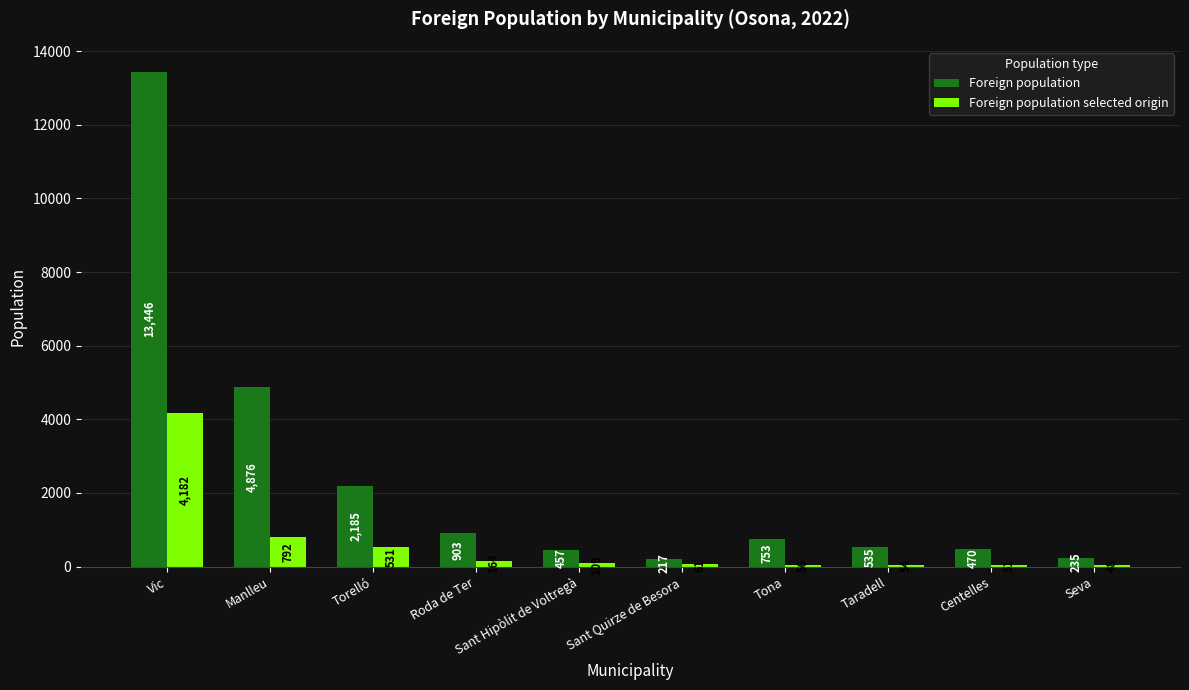

List the series in order of their peak value, highest first.

Foreign population, Foreign population selected origin